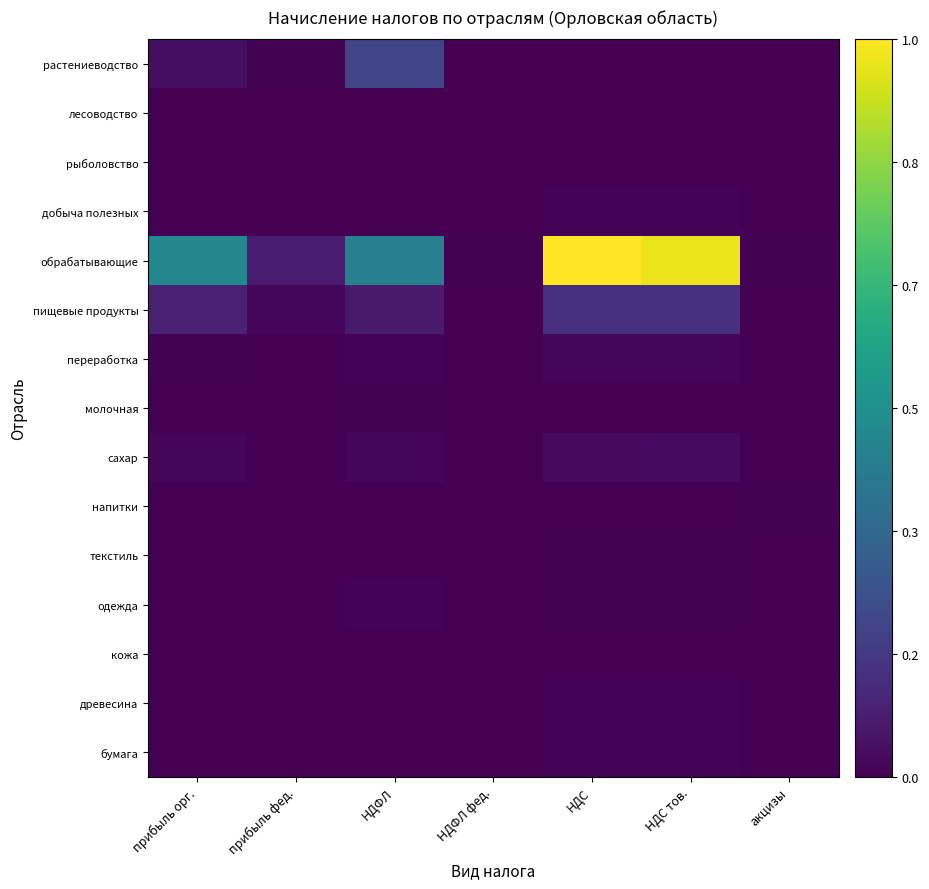

Between прибыль орг. and НДС, which series saw the biggest shift?

обрабатывающие